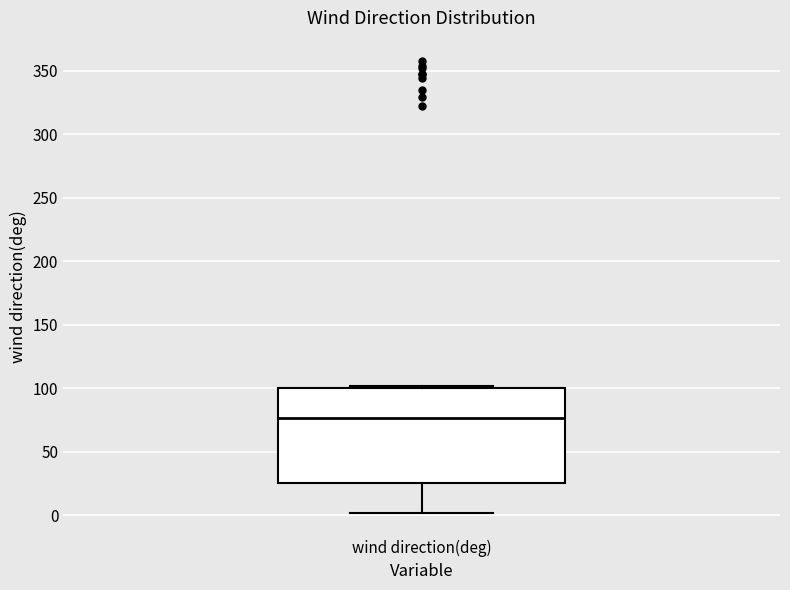

Transcribe this box plot: give where the median line is, the range the box spans, and where the two whiskers end, as read against the y-axis. The values are not printed on the chart, so give them approximately, as read against the axis.

median 75, box 25 to 100, whiskers 0 to 100